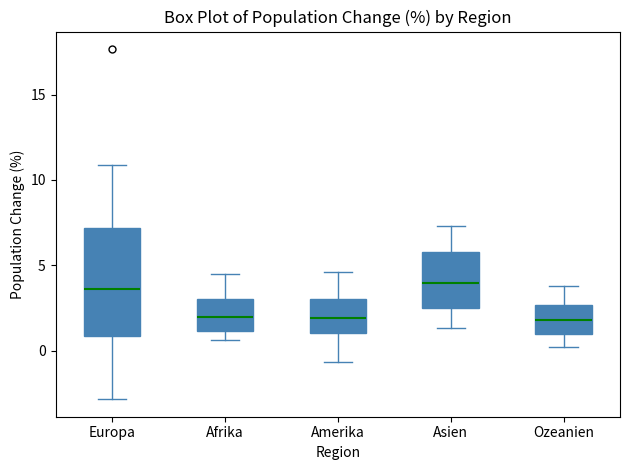

Reading left to right, read every box against the y-axis: the position of its median line, the range the box covers, and the ends of its whiskers. The values are not printed on the chart, so give them approximately, as read against the axis.

Europa: median 3.5, box 1.0 to 7.0, whiskers -3.0 to 11.0
Afrika: median 2.0, box 1.0 to 3.0, whiskers 0.5 to 4.5
Amerika: median 2.0, box 1.0 to 3.0, whiskers -0.5 to 4.5
Asien: median 4.0, box 2.5 to 6.0, whiskers 1.5 to 7.5
Ozeanien: median 2.0, box 1.0 to 2.5, whiskers 0.0 to 4.0